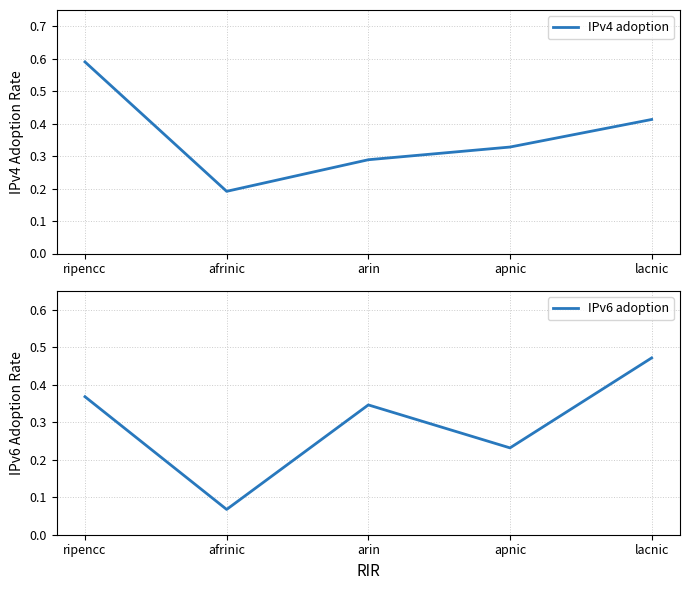

Is this an area chart (filled region under the line)?

No